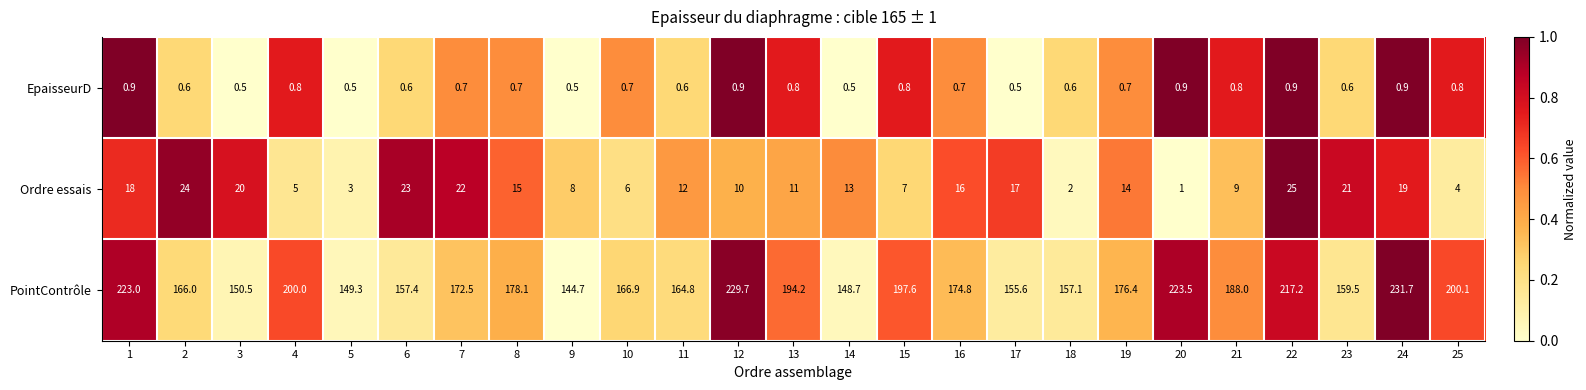

Rank the series at 19 from highest to lowest value.

PointContrôle, Ordre essais, EpaisseurD